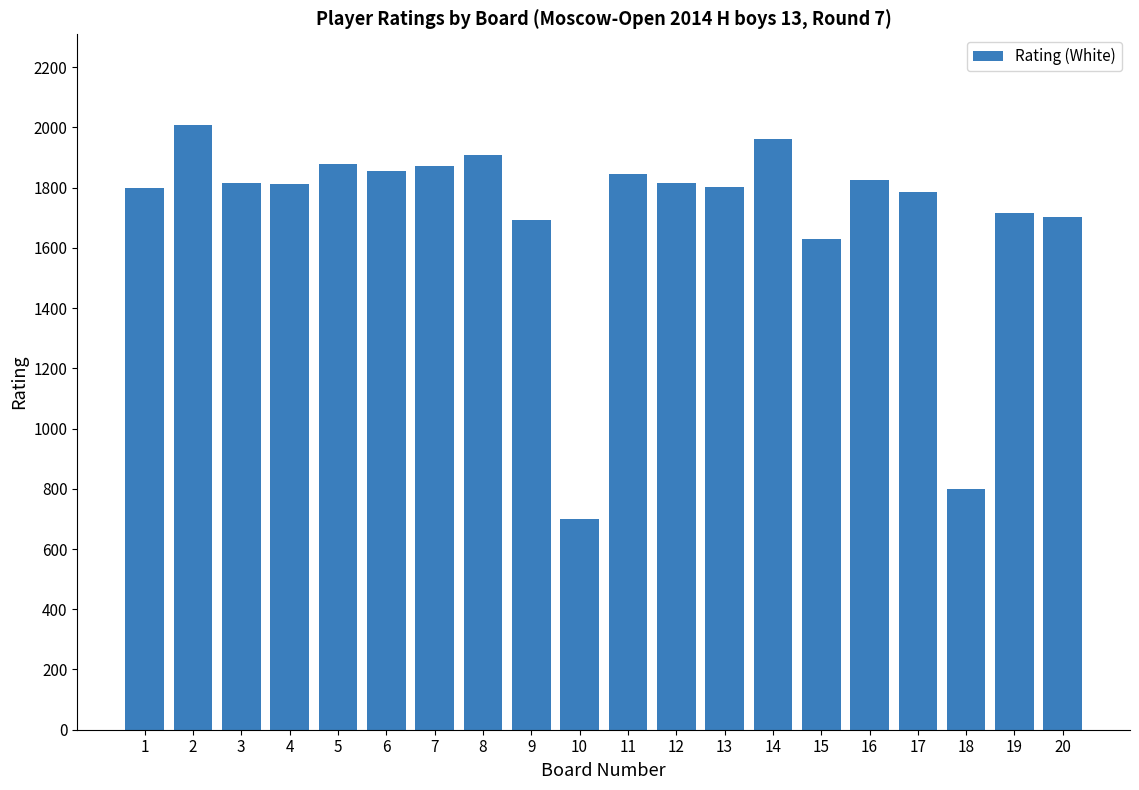

What is the change in value from 2 to 16?

-183